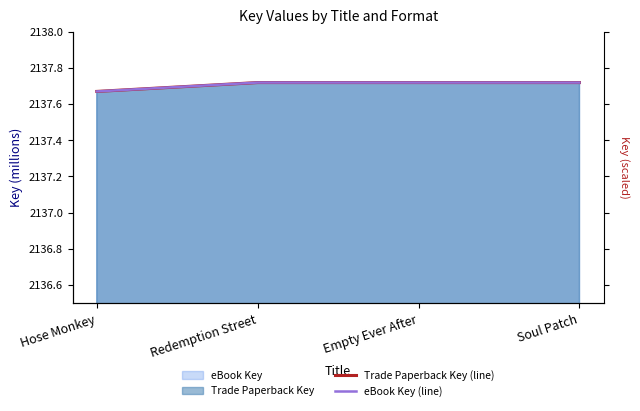

Which series has the widest spread of values?

Trade Paperback Key (line)